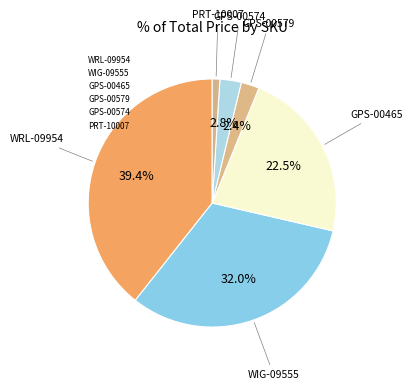

Is there a majority slice in this chart?

No